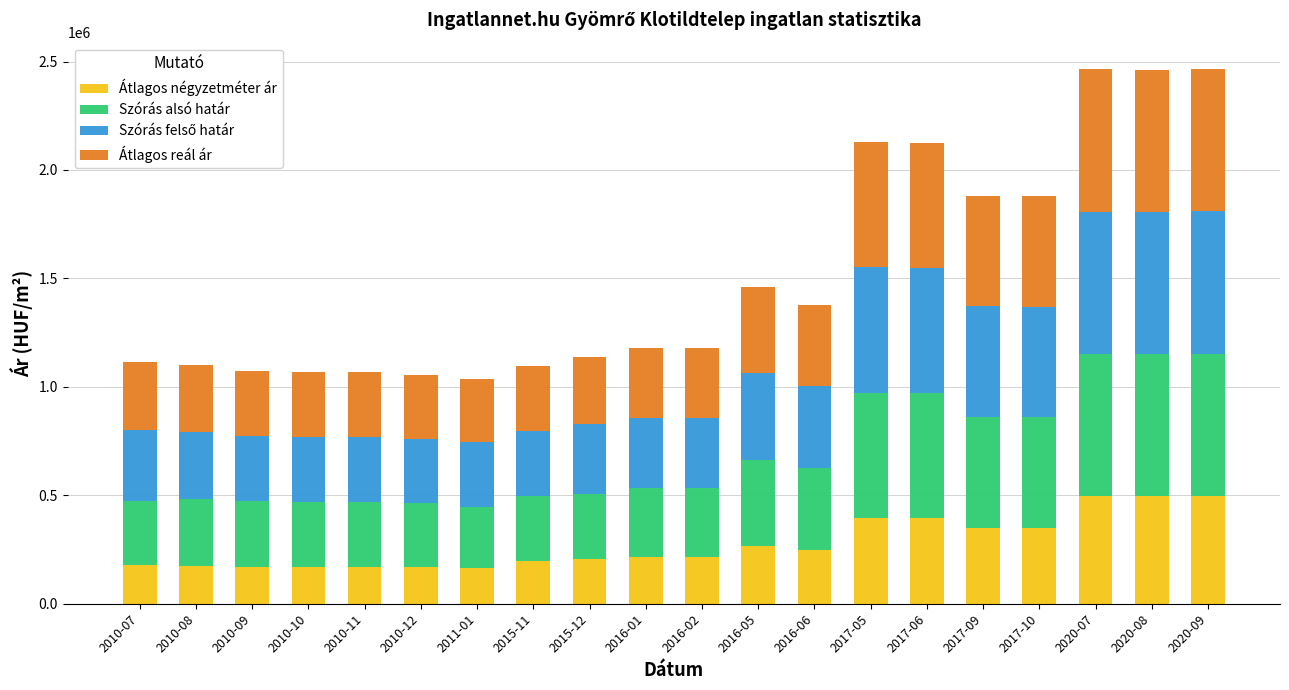

True or false: Átlagos négyzetméter ár has a value of 423714 at 2016-05.

False